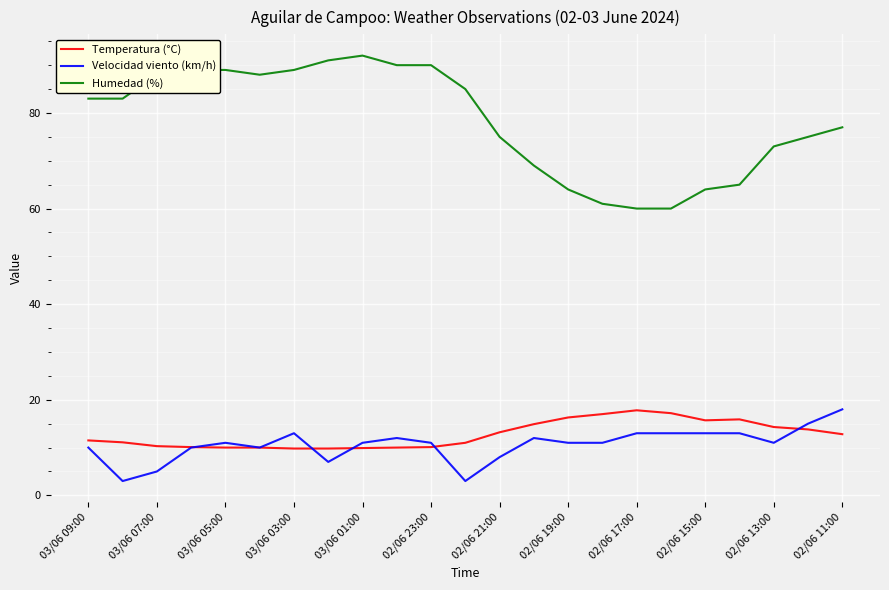

Which series has the largest total across all categories?

Humedad (%)